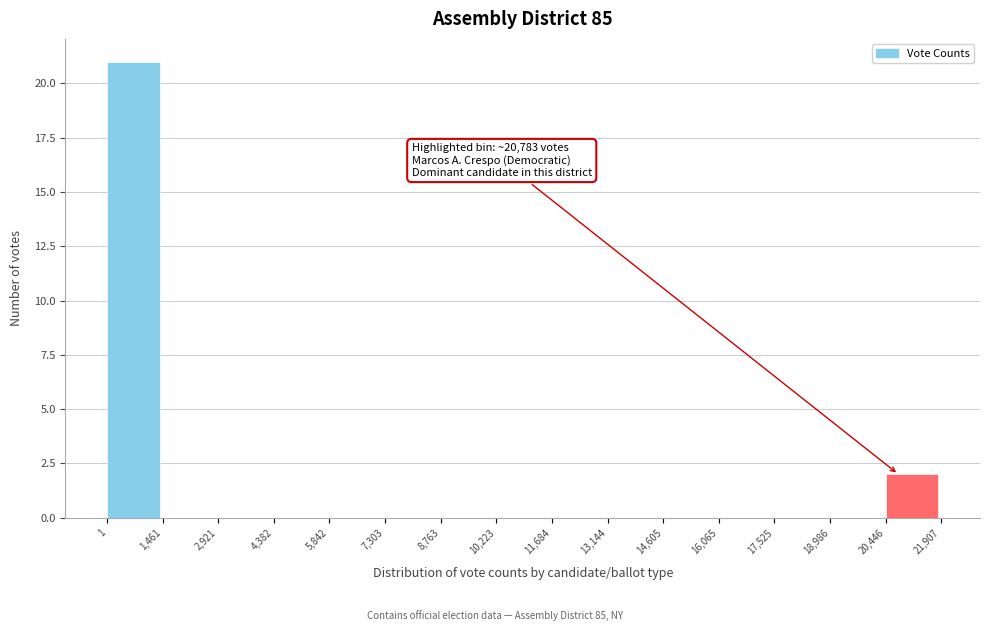

Which range on the x-axis has the tallest bar?

1 to 1,461